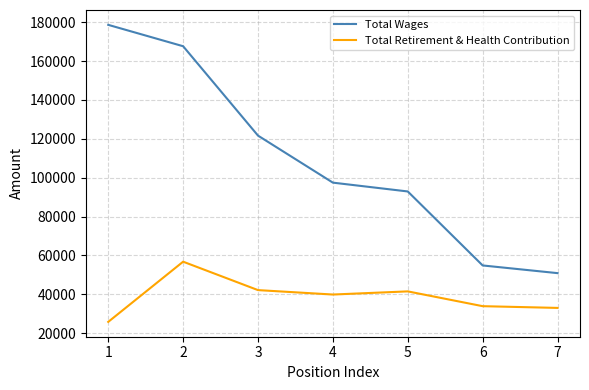

At how many categories does at least one series exceed 56246?

5